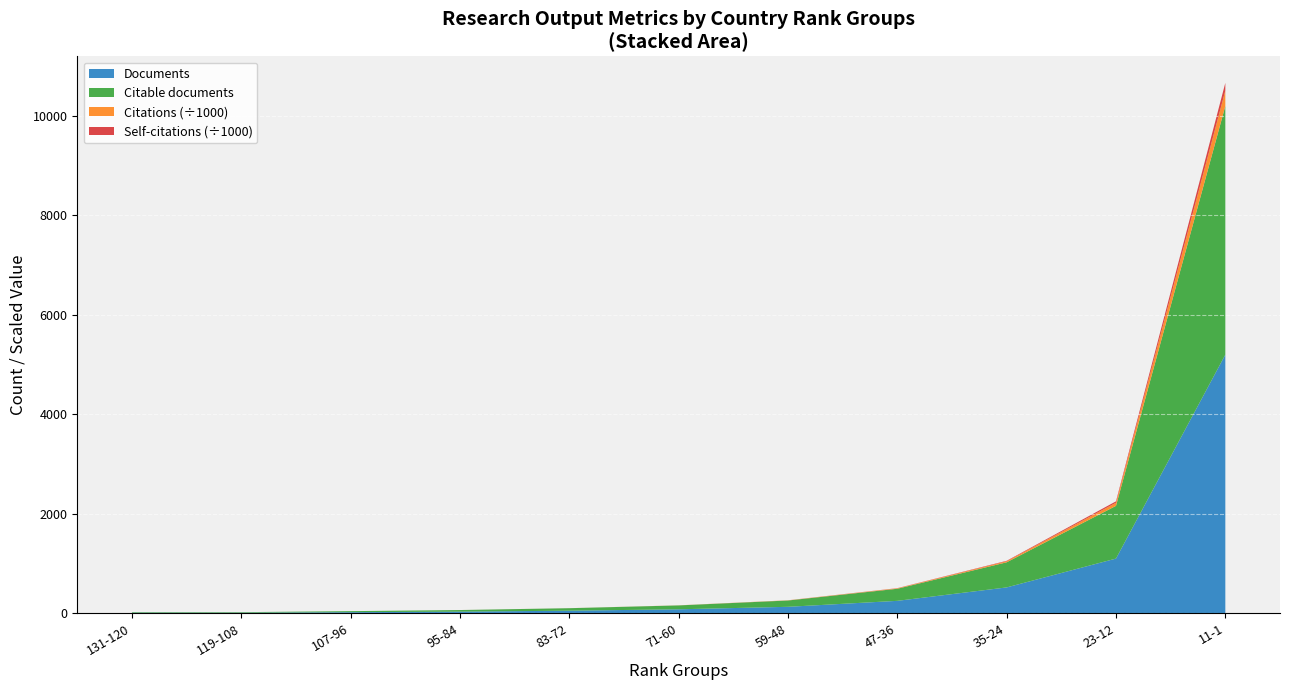

At which label is Documents closest to 2605?

23-12